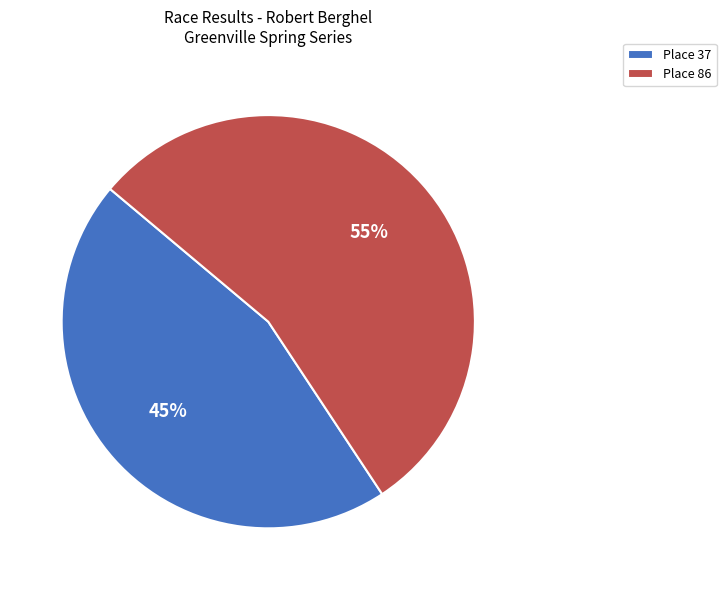

To the nearest percent, what percentage of the pie is Place 86?

55%